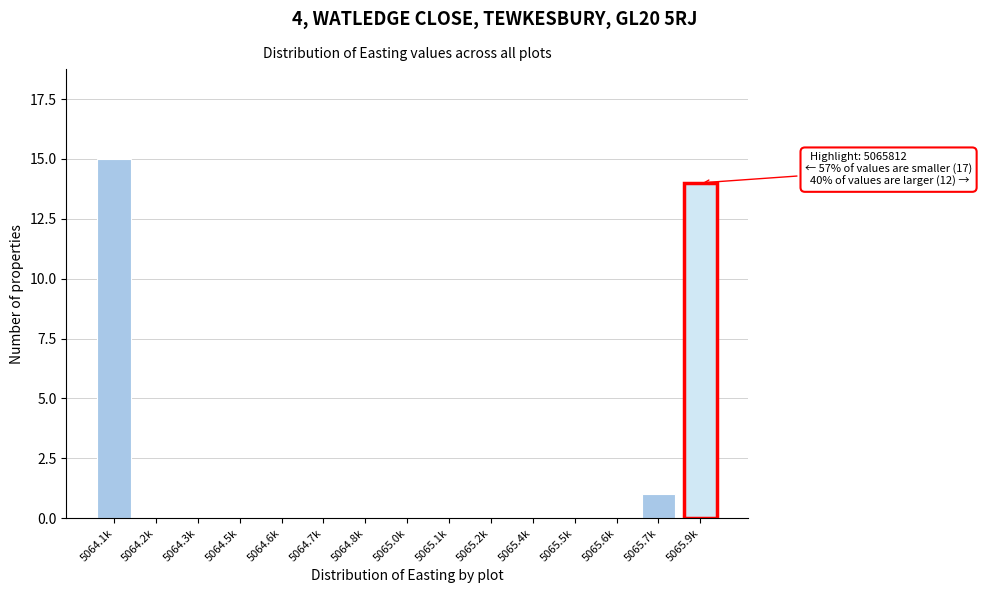

Reading left to right, what are all the values shown in this chart?

5064.1k=15	5064.2k=0	5064.3k=0	5064.5k=0	5064.6k=0	5064.7k=0	5064.8k=0	5065.0k=0	5065.1k=0	5065.2k=0	5065.4k=0	5065.5k=0	5065.6k=0	5065.7k=1	5065.9k=14